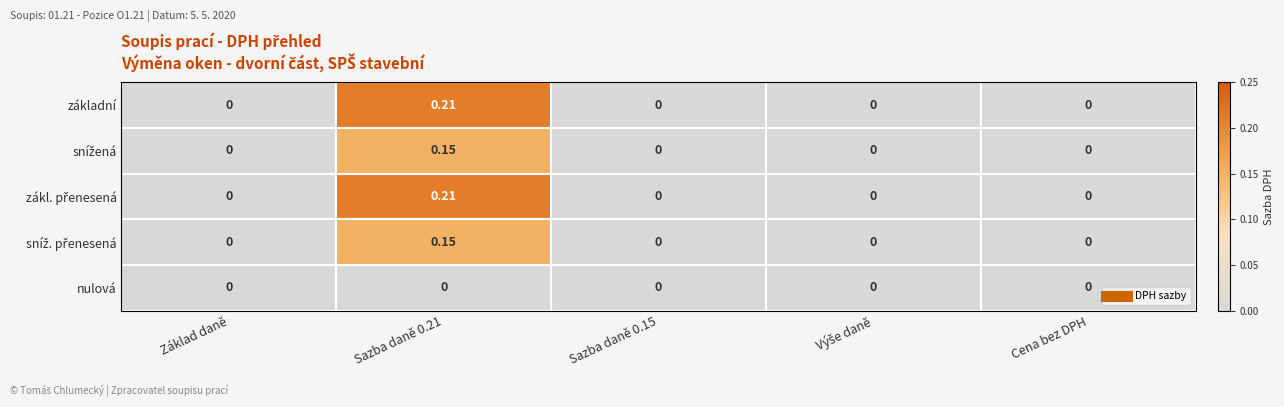

At how many categories does at least one series exceed 0?

1